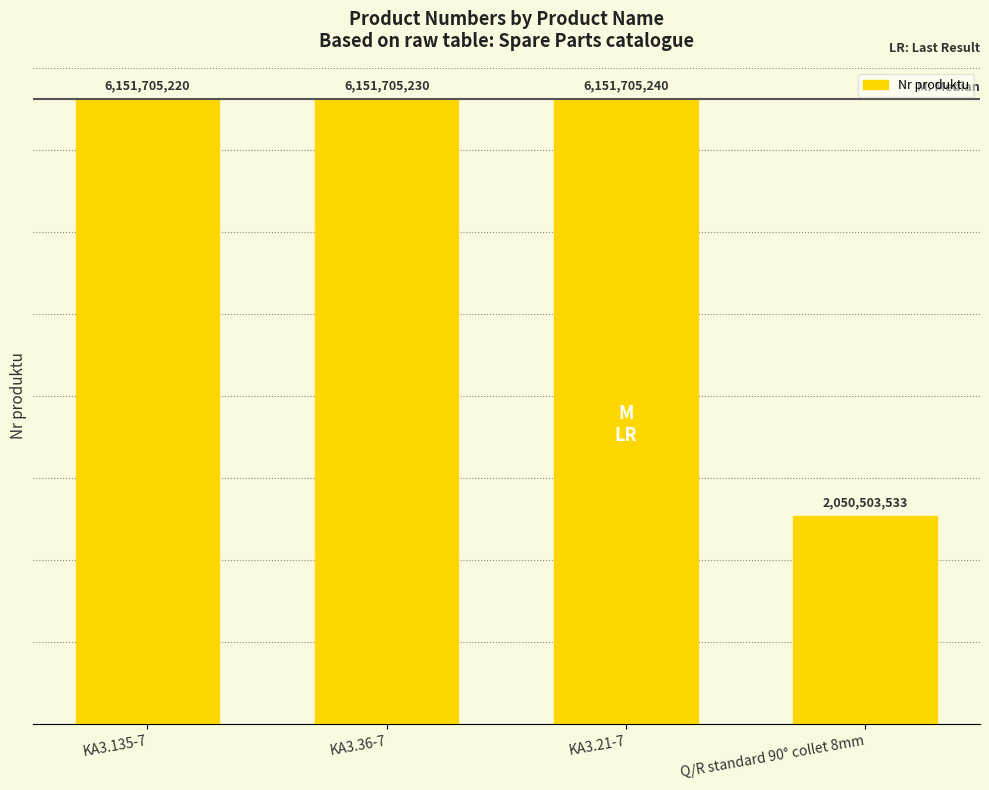

List the labels in order of value, largest first.

KA3.21-7, KA3.36-7, KA3.135-7, Q/R standard 90° collet 8mm